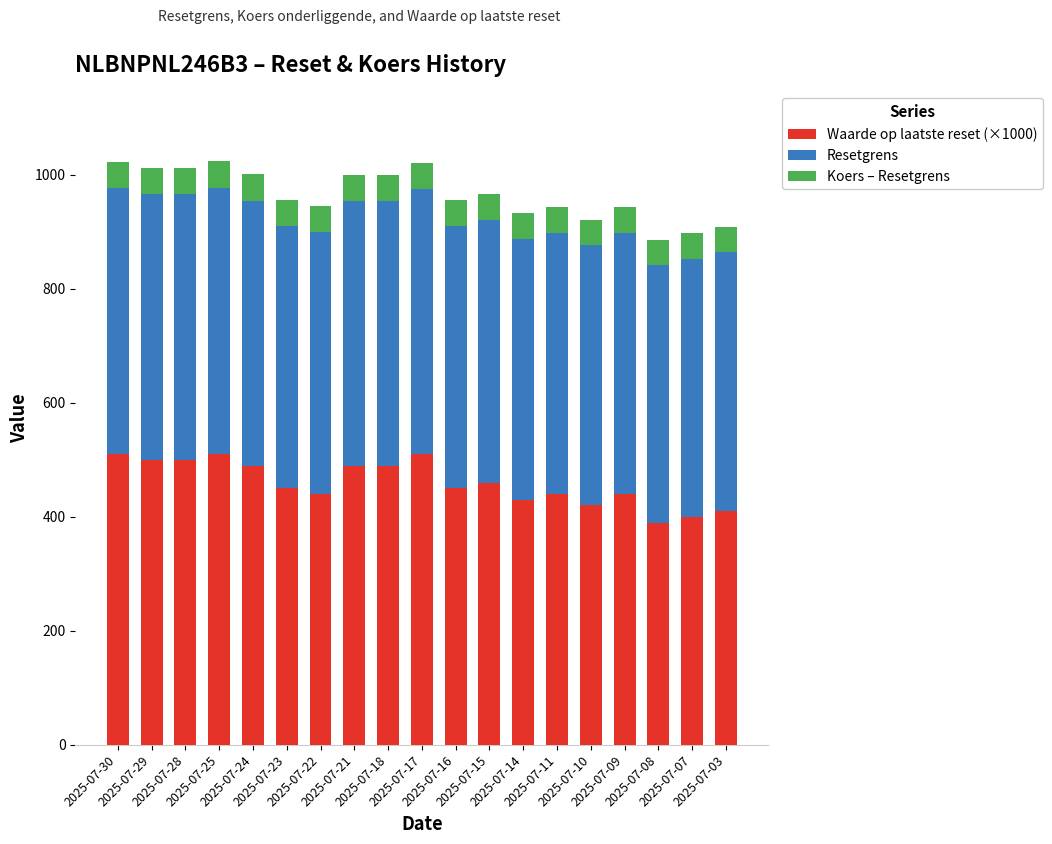

Are the bars grouped side by side (vs. stacked)?

No